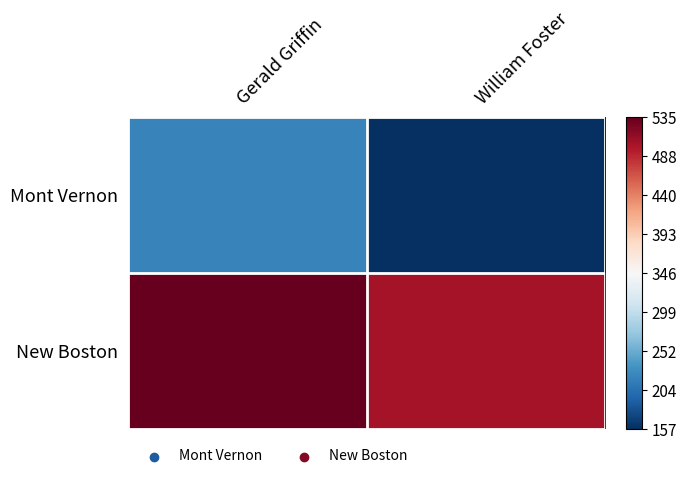

Which has a higher value, Gerald Griffin or William Foster?

Gerald Griffin